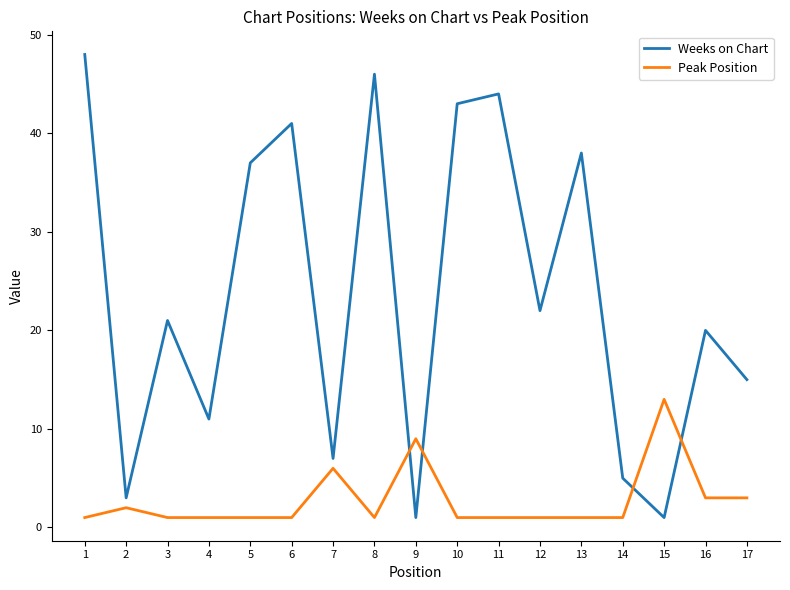

How many lines are shown in the chart?

2